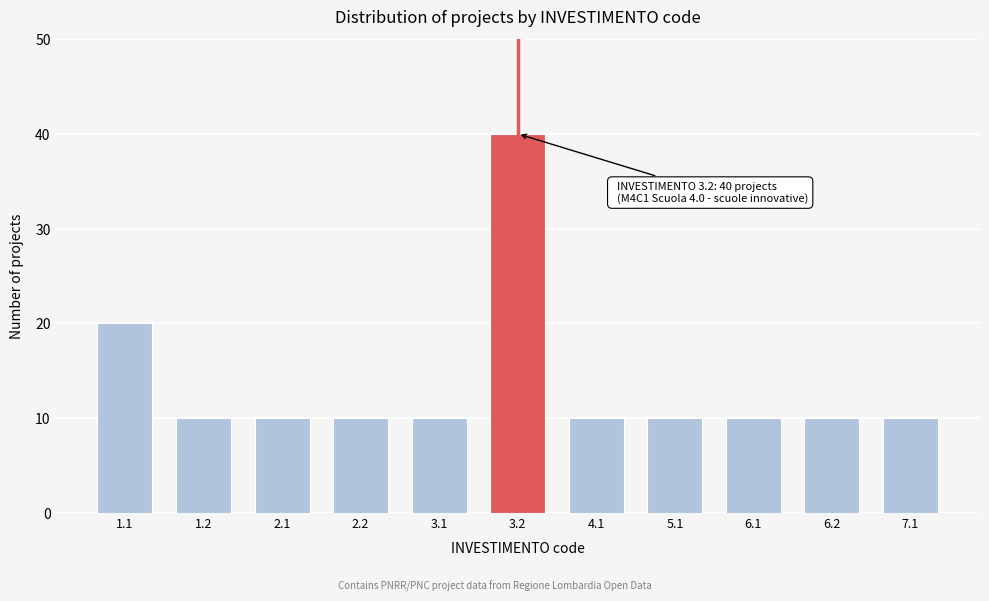

Reading left to right, transcribe all the data shown in this chart.

1.1=20	1.2=10	2.1=10	2.2=10	3.1=10	3.2=40	4.1=10	5.1=10	6.1=10	6.2=10	7.1=10